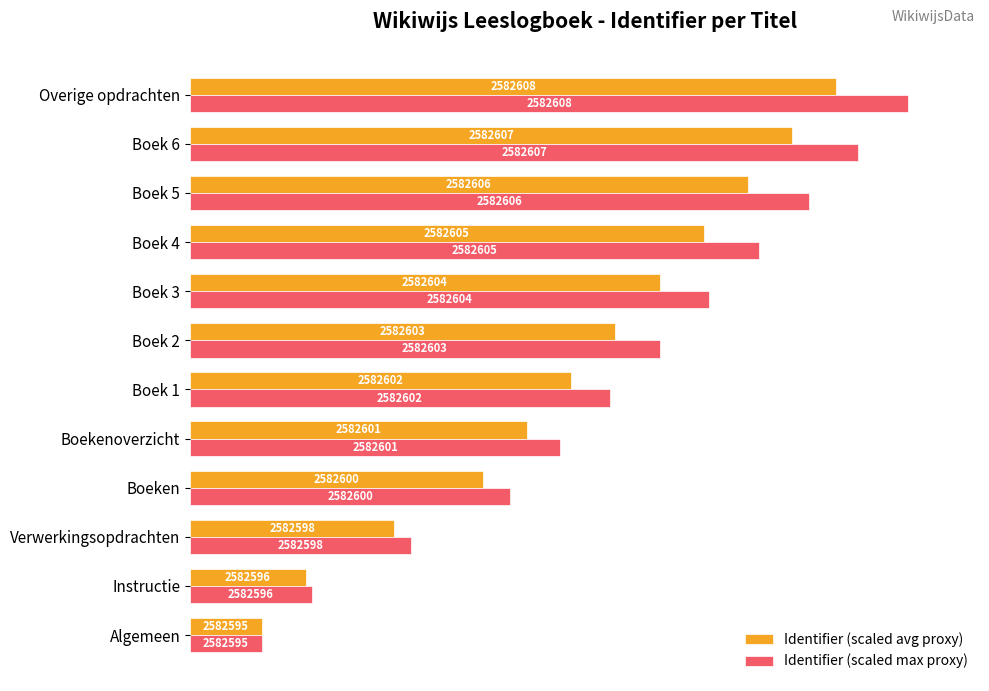

Which series has the largest range (max minus min)?

Identifier (scaled max proxy)